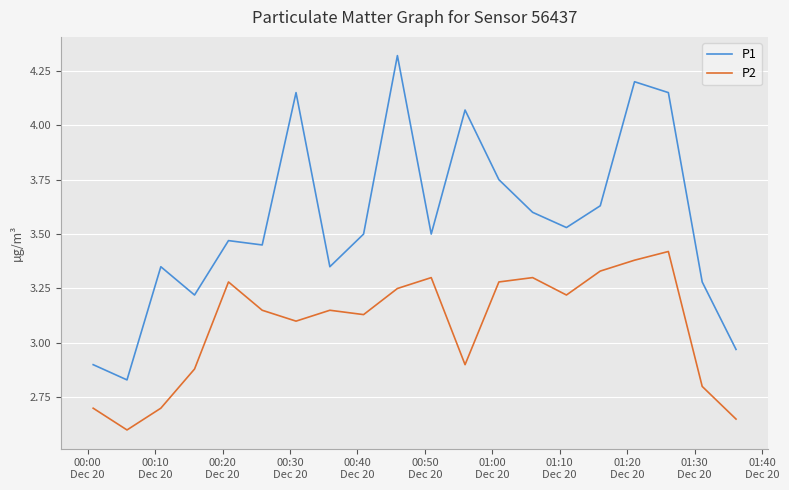

List the series in order of their overall mean, highest first.

P1, P2